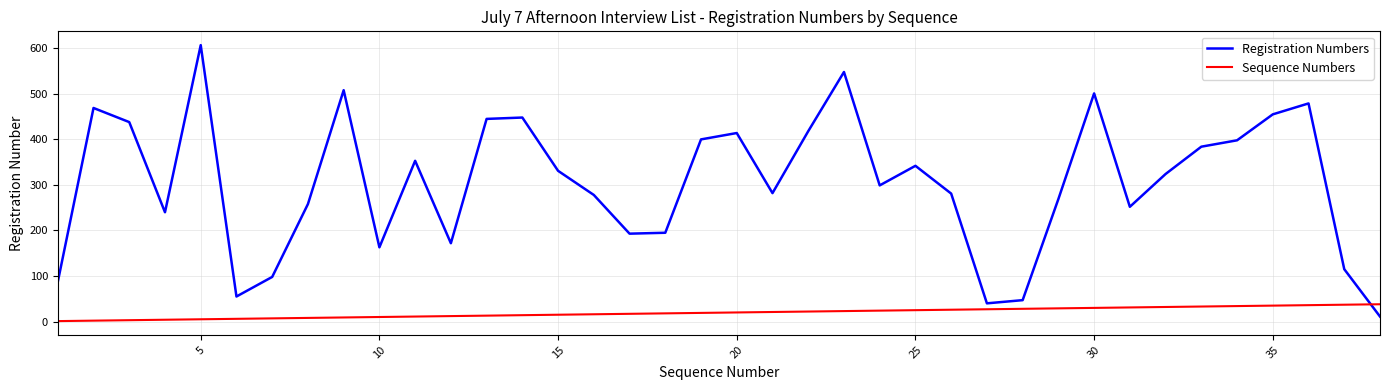

What is the maximum value shown in the chart?

607